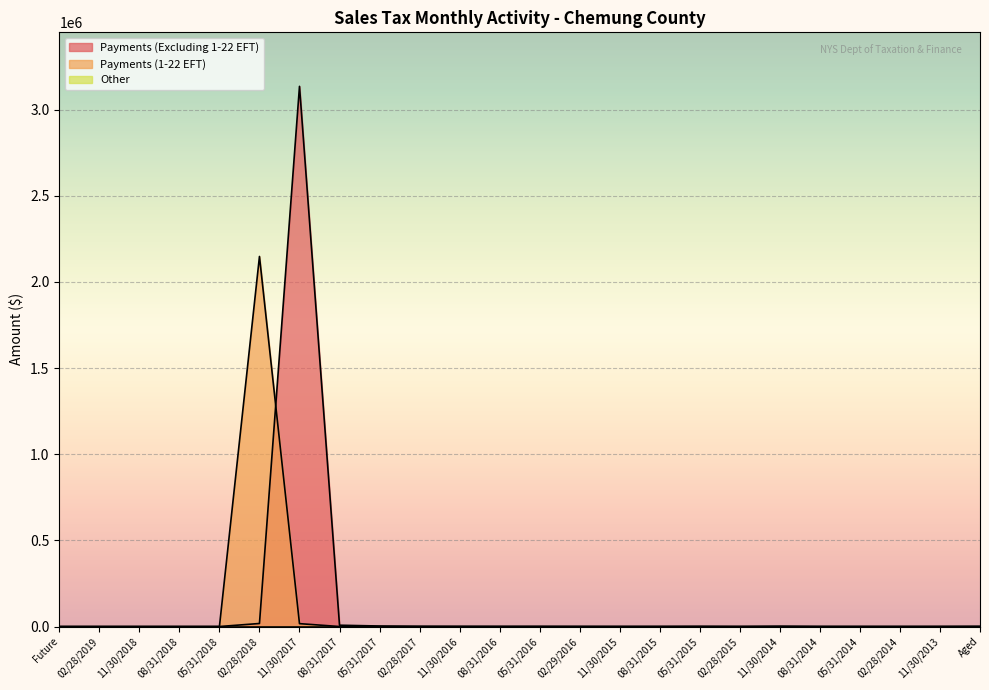

Does the chart display data point markers on the line(s)?

No